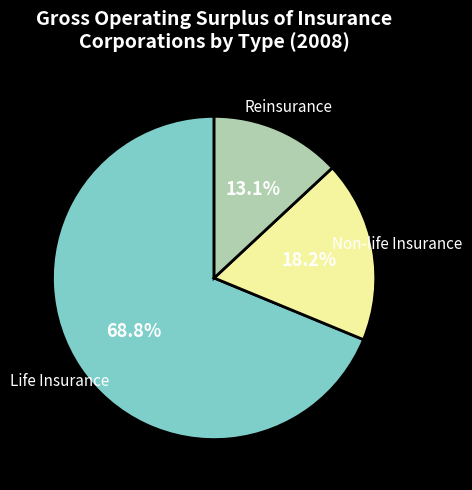

Does Life Insurance account for over 50% of the chart?

Yes